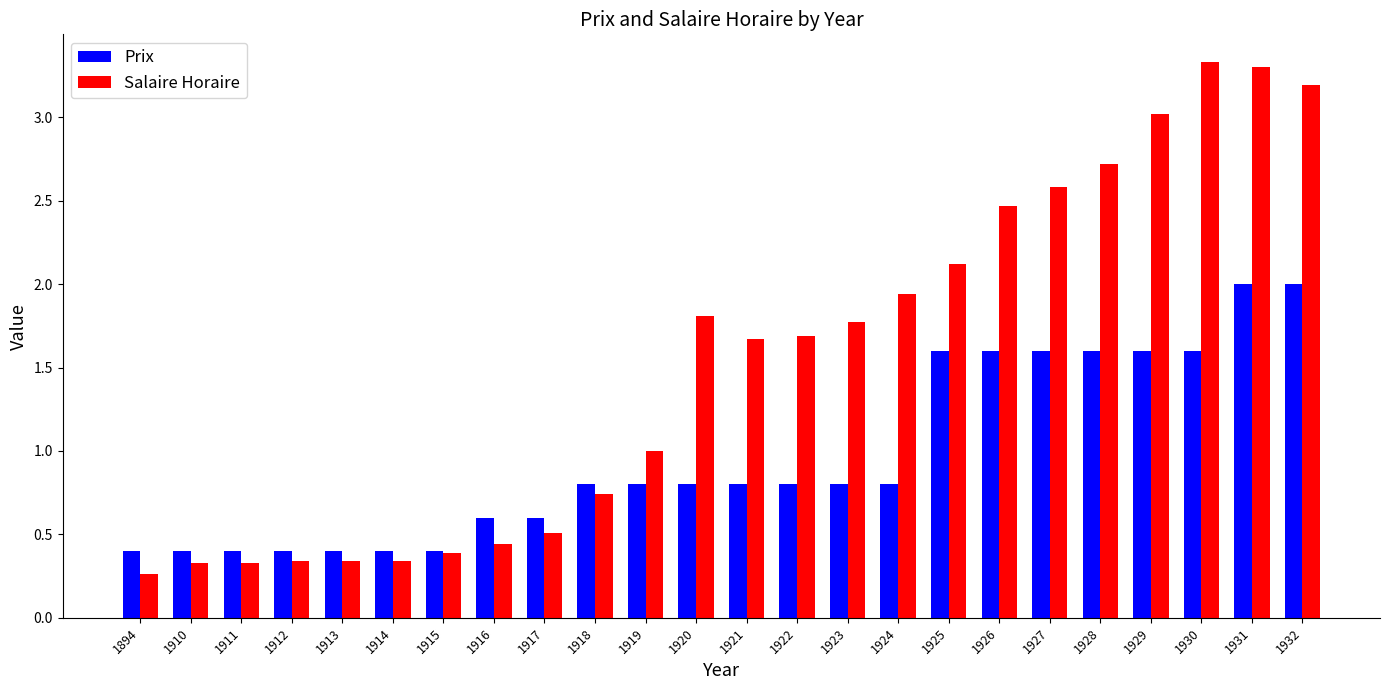

Is the value of Prix at 1926 greater than the value of Salaire Horaire at 1932?

No